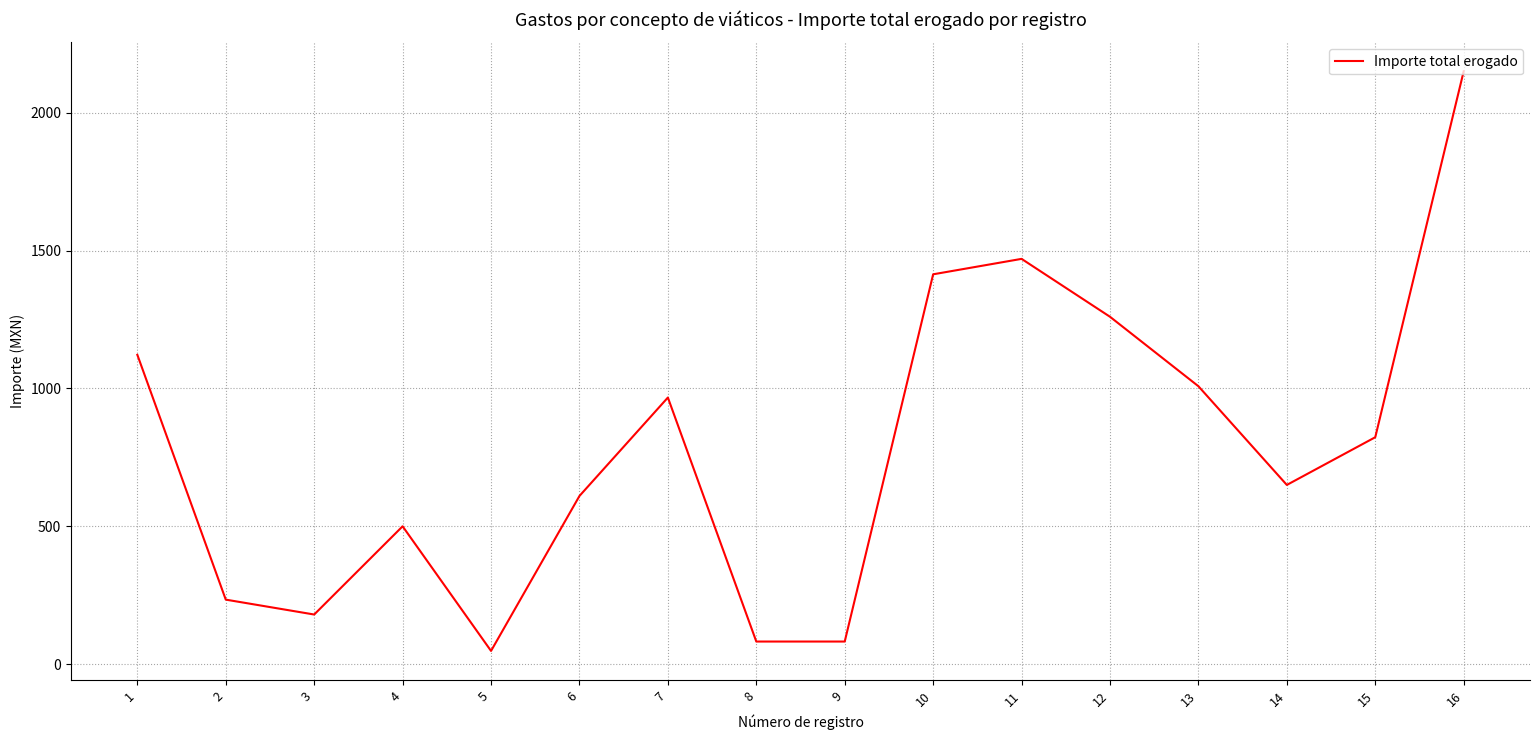

Which category has the lowest value across all series?

5